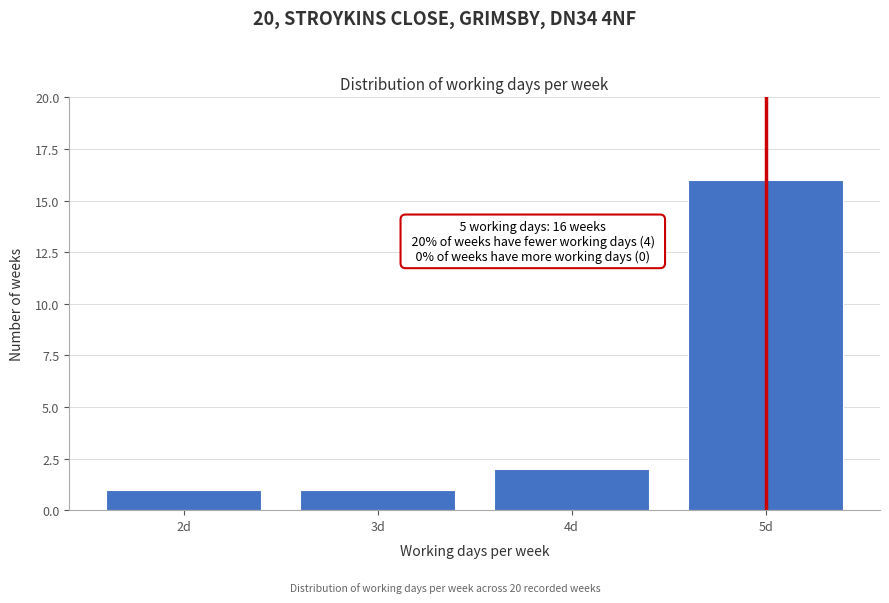

Reading right to left, list all the values displayed in this chart.

5d=16	4d=2	3d=1	2d=1